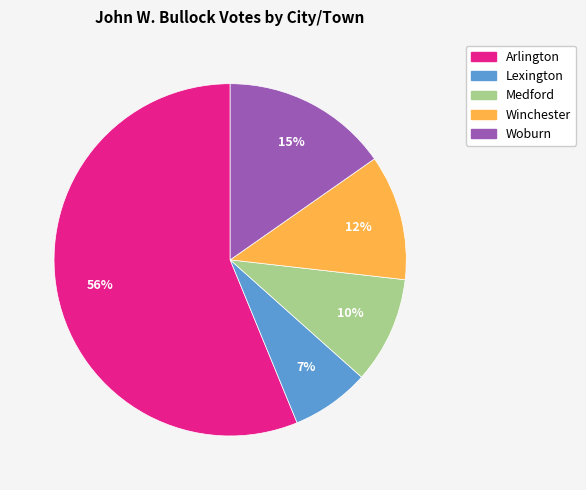

How many slices are in this pie chart?

5